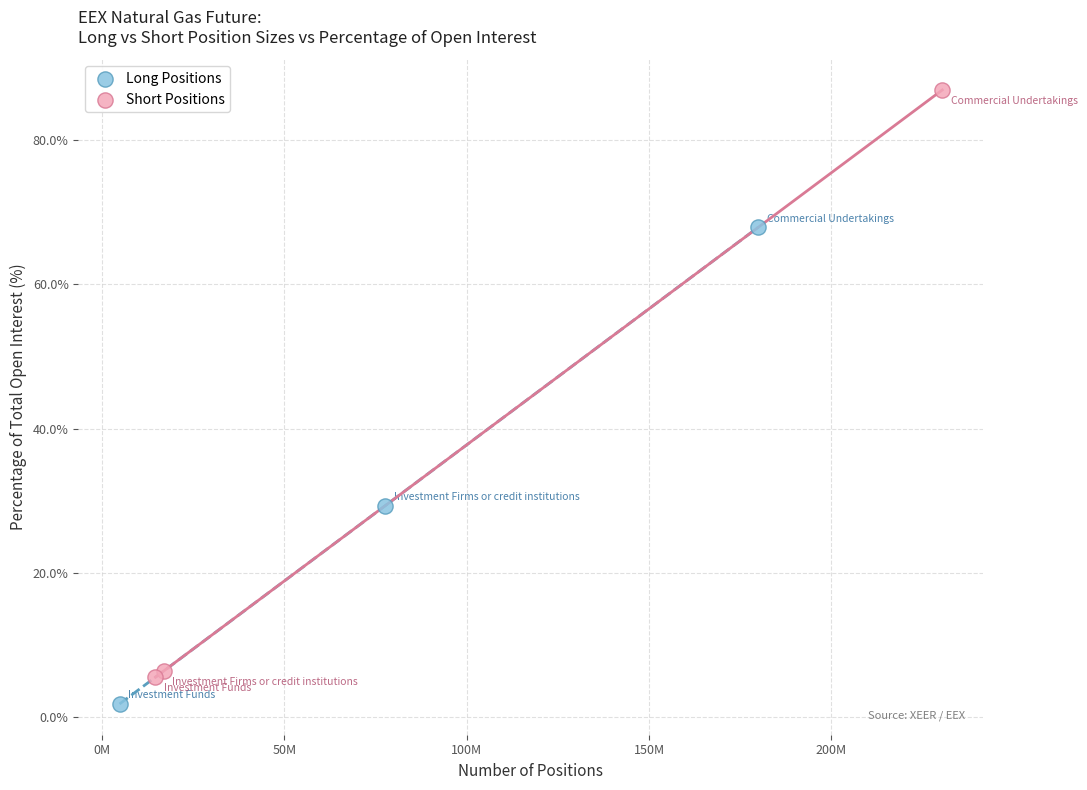

Which series has the largest Y range (max minus min)?

Short Positions